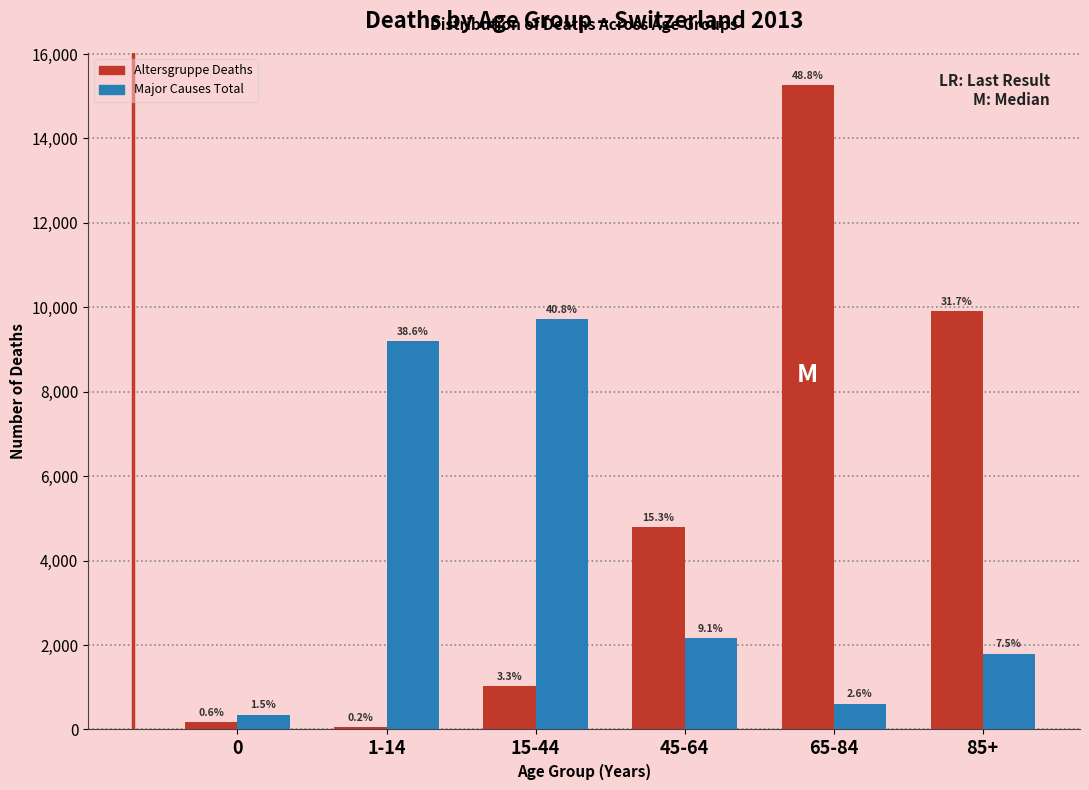

What are all the series names shown in the legend?

Altersgruppe Deaths, Major Causes Total